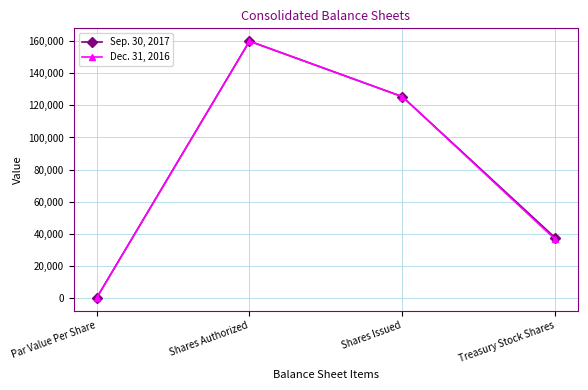

Rank the categories by Dec. 31, 2016 value from lowest to highest.

Par Value Per Share, Treasury Stock Shares, Shares Issued, Shares Authorized